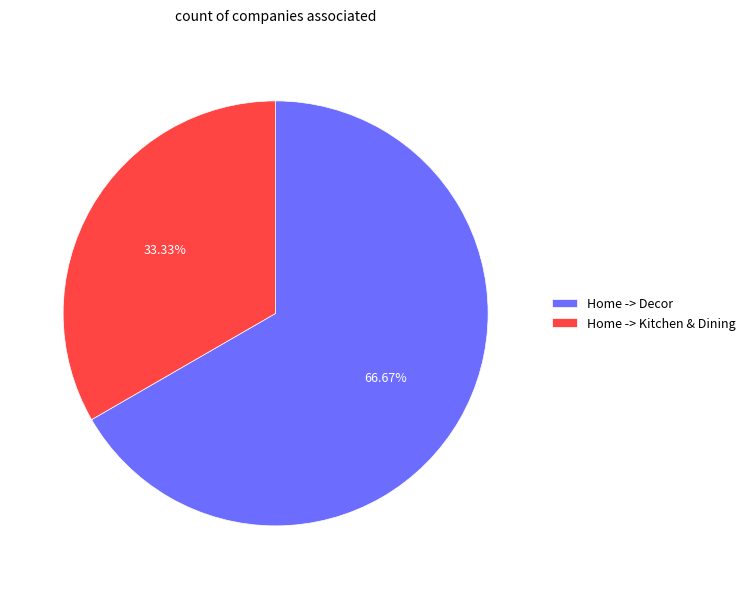

What is the smallest slice in the pie chart?

Home -> Kitchen & Dining